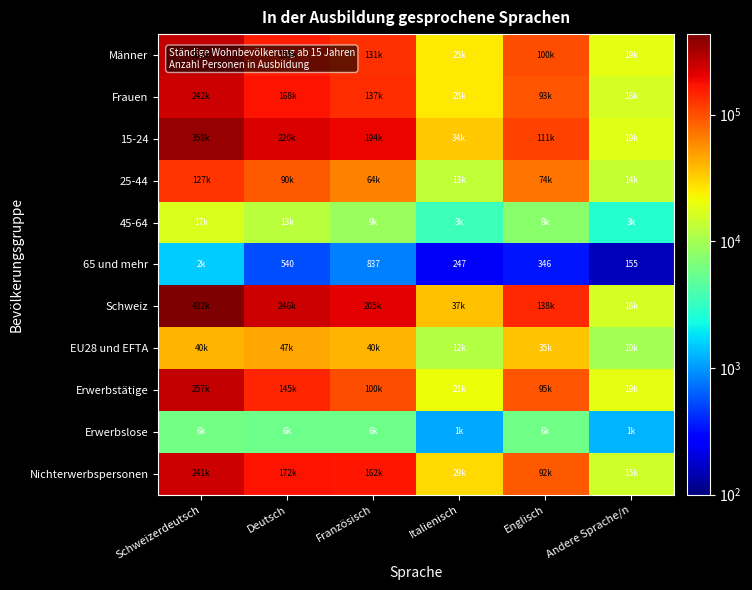

Which series has the largest total across all categories?

Schweiz